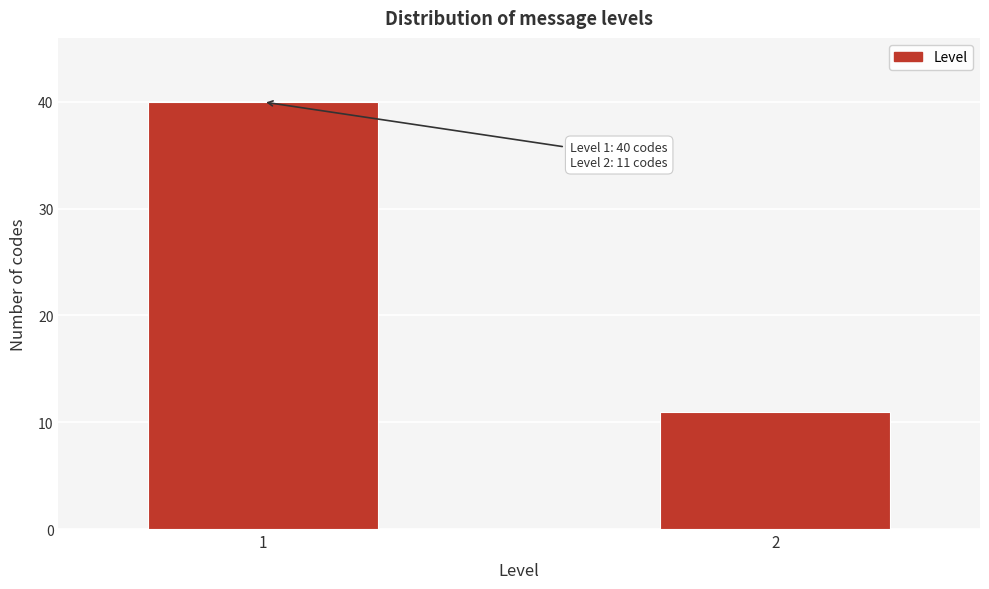

Reading right to left, what are all the values shown in this chart?

2=11	1=40